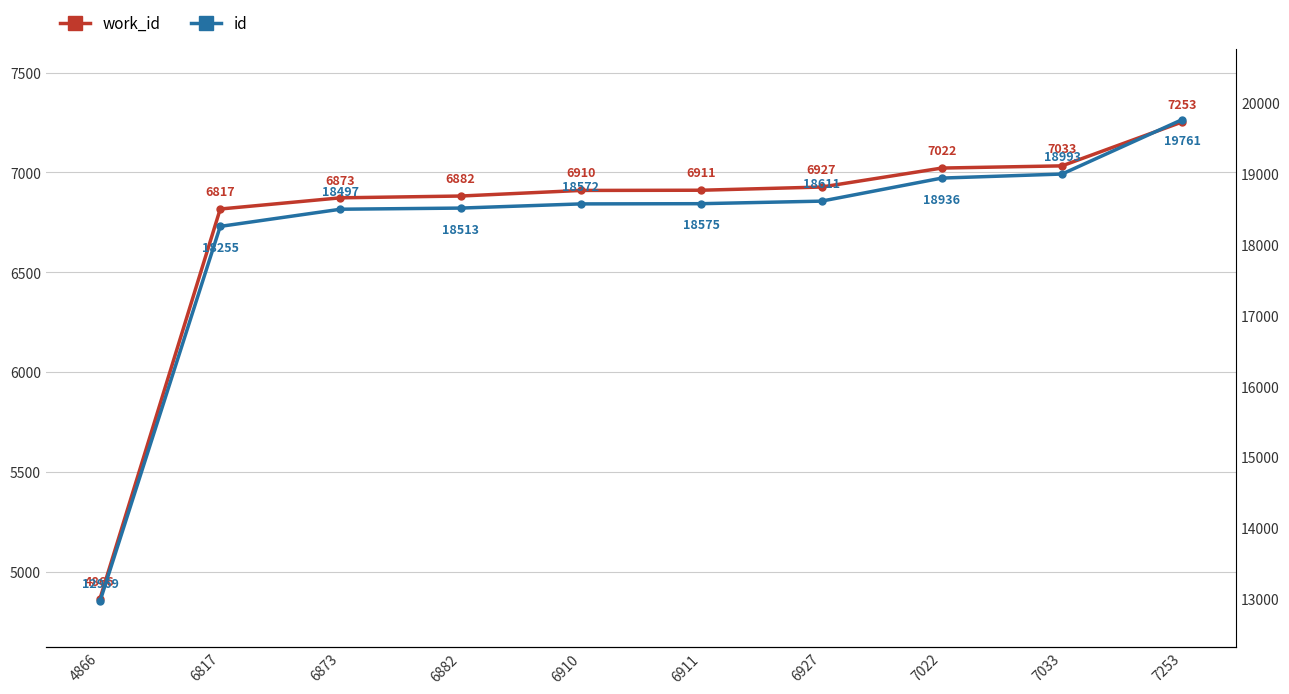

True or false: work_id has a value of 4866 at 4866.

True